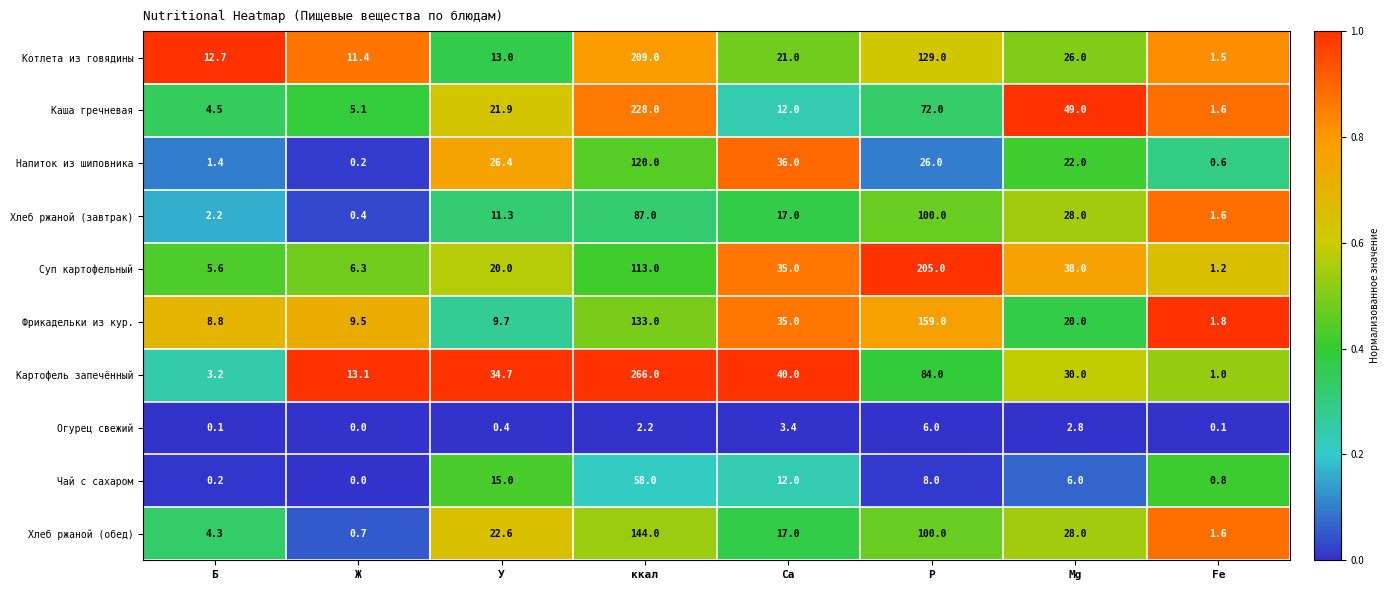

What is the difference between the second highest and second lowest values in the Каша гречневая series?

67.5